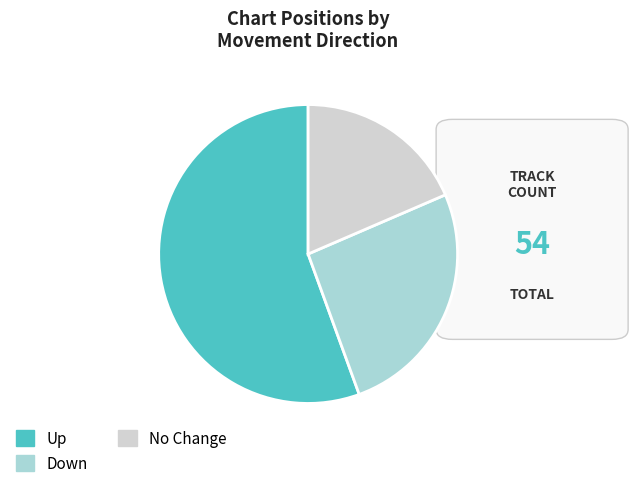

Count the number of slices in the pie.

3